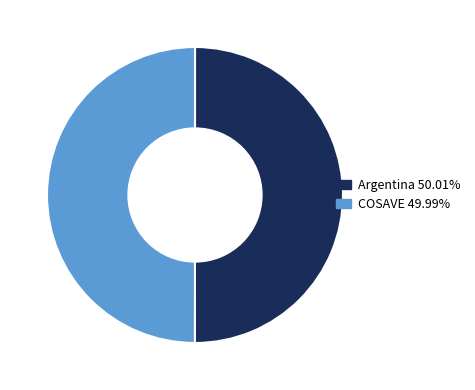

What is the ratio of the value at Argentina to the value at COSAVE?

1.0